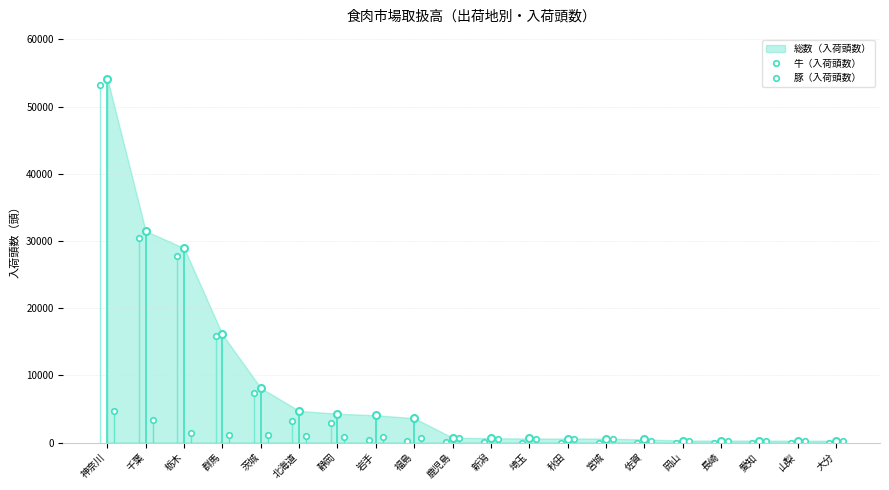

Which category has the highest value across all series?

神奈川